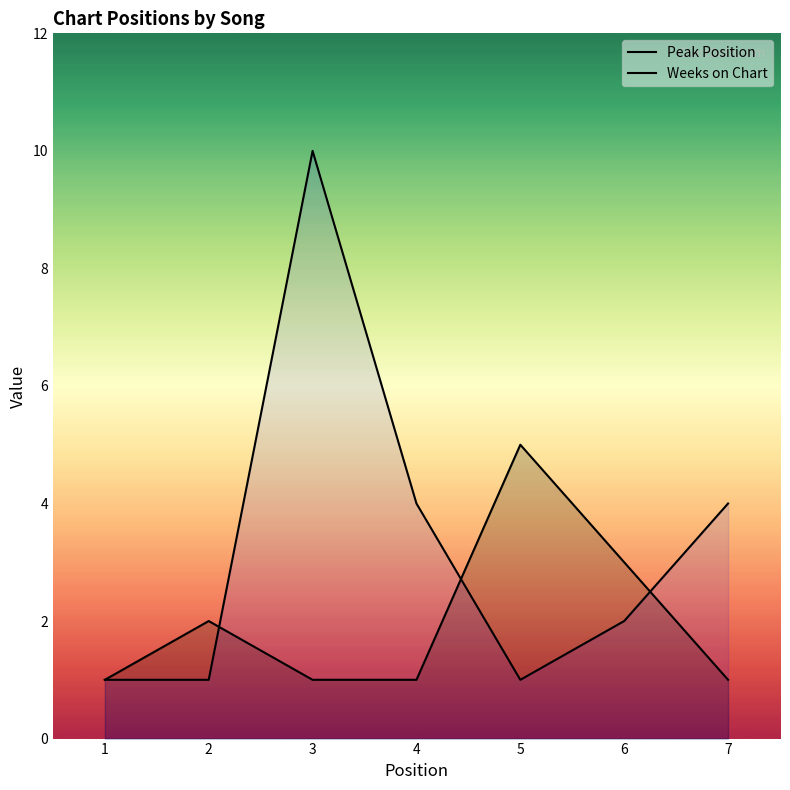

True or false: Peak Position has more than 0 points higher than both neighbors.

True